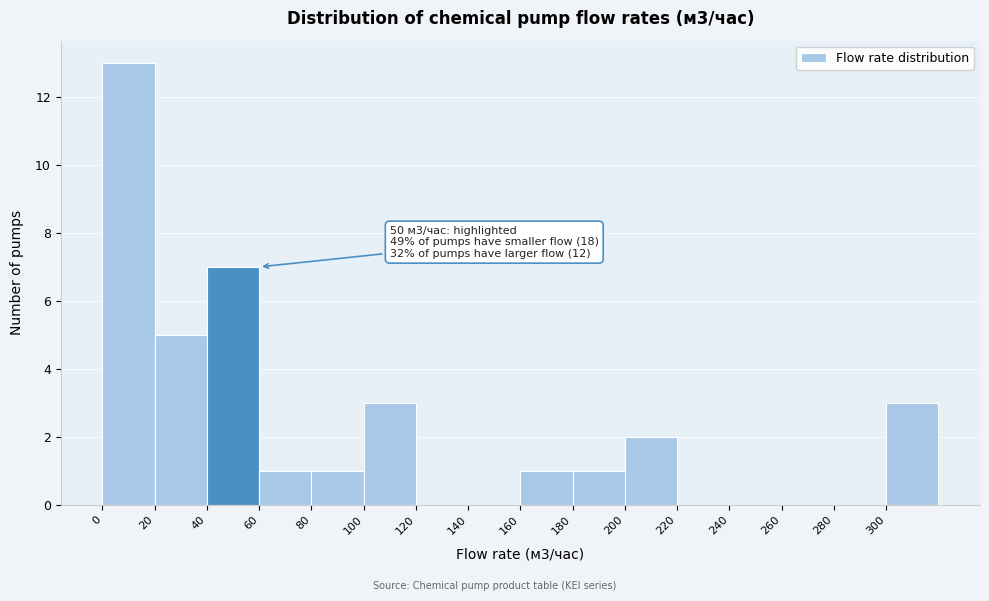

Which range on the x-axis has the tallest bar?

0 to 20